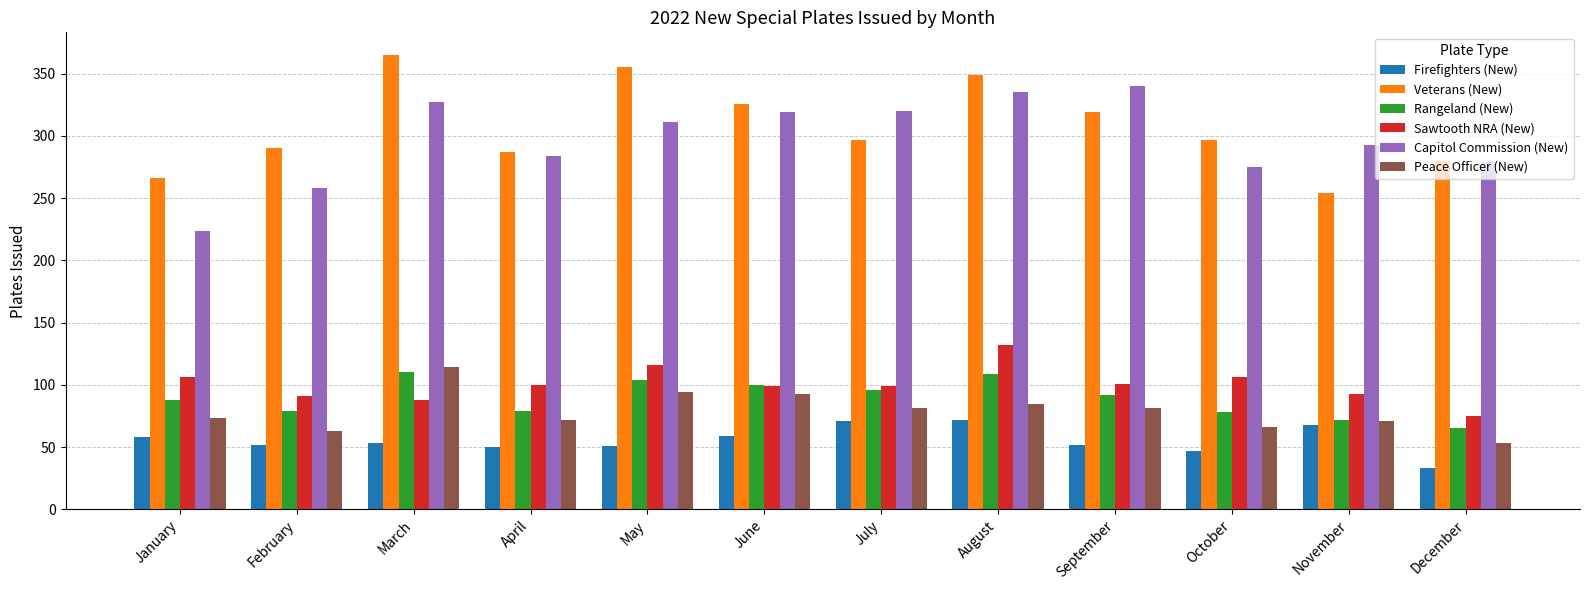

What is the value of the Rangeland (New) bar at the 2nd from the left?

79